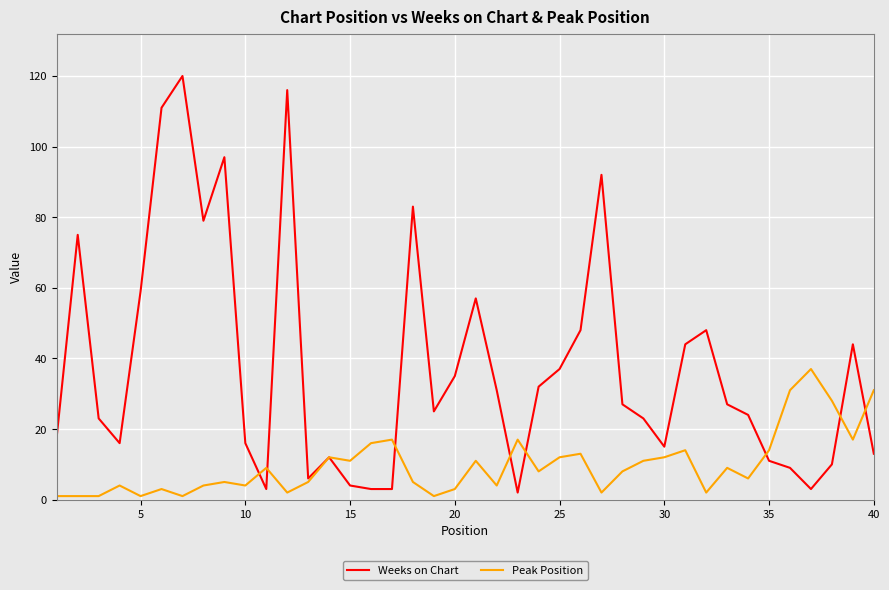

Which series has the largest total across all categories?

Weeks on Chart